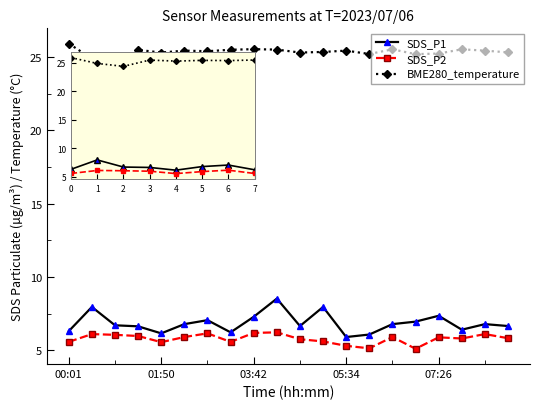

What is the value of the SDS_P1 point at the 3rd from the left?

6.7